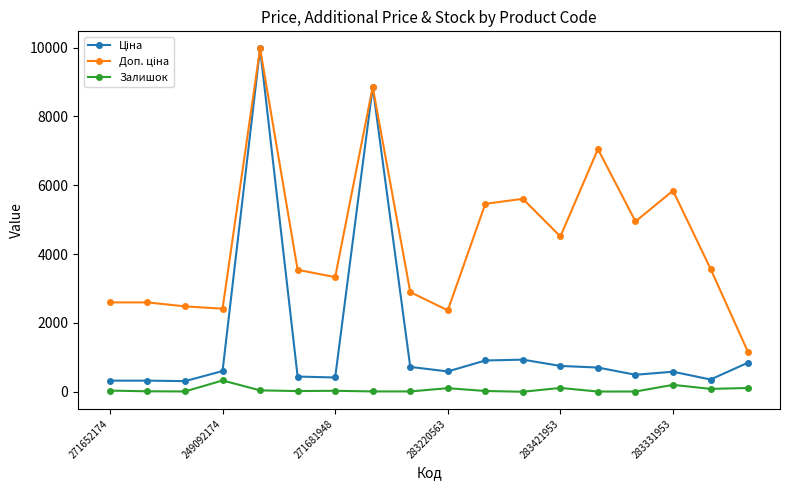

How many series are shown in this chart?

3